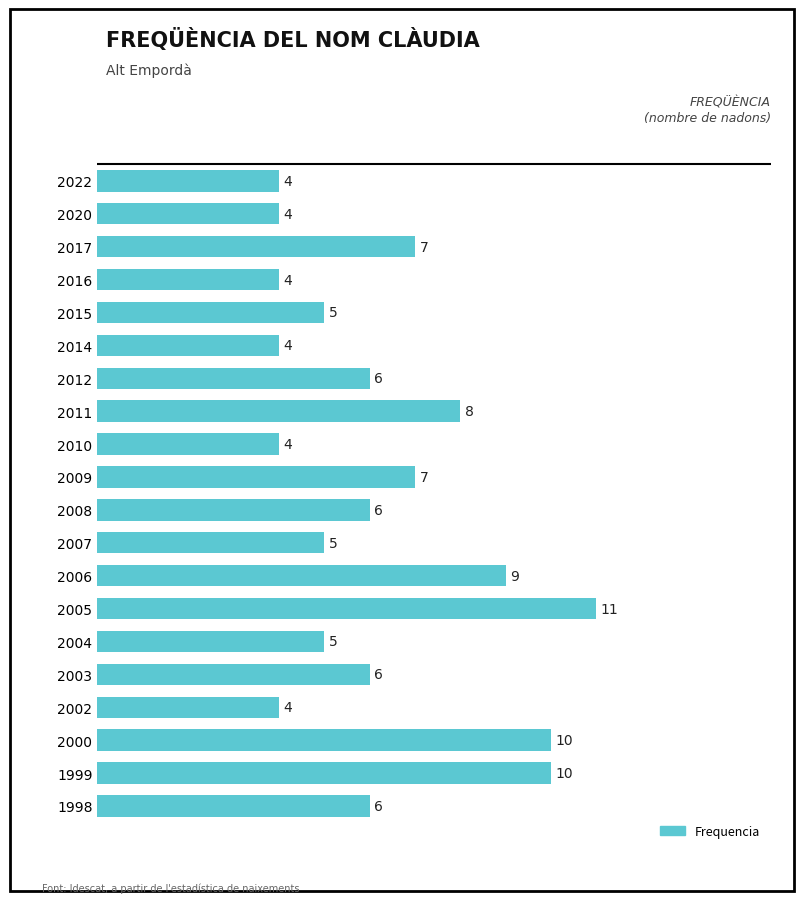

What is the value of the 15th bar from the top?

5